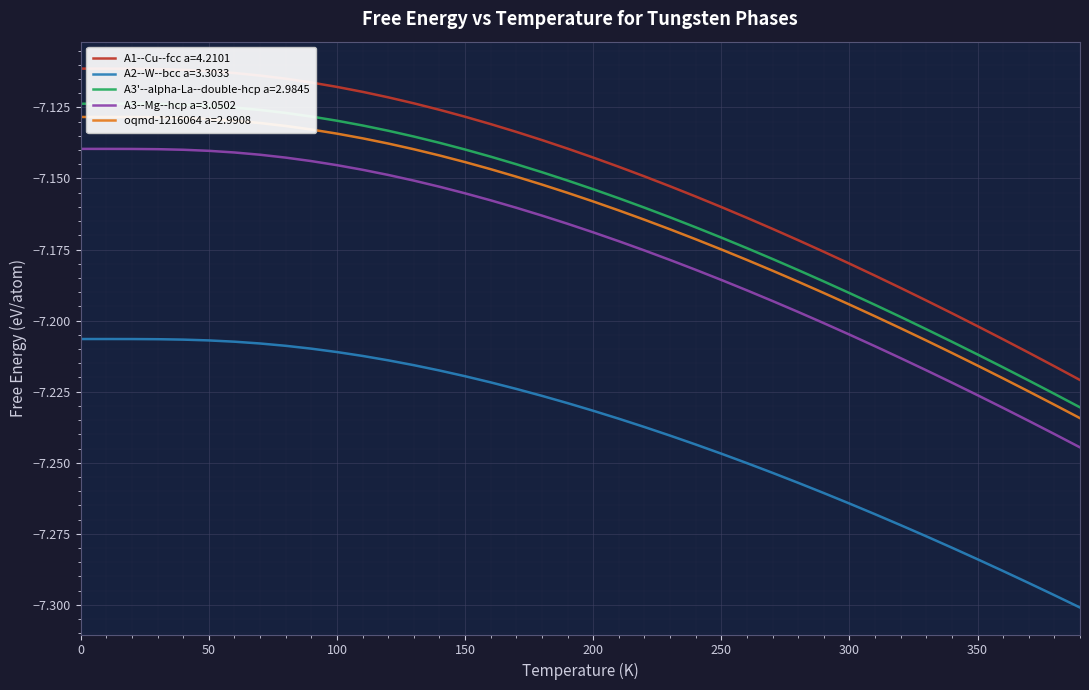

Which series has the largest total across all categories?

A1--Cu--fcc a=4.2101